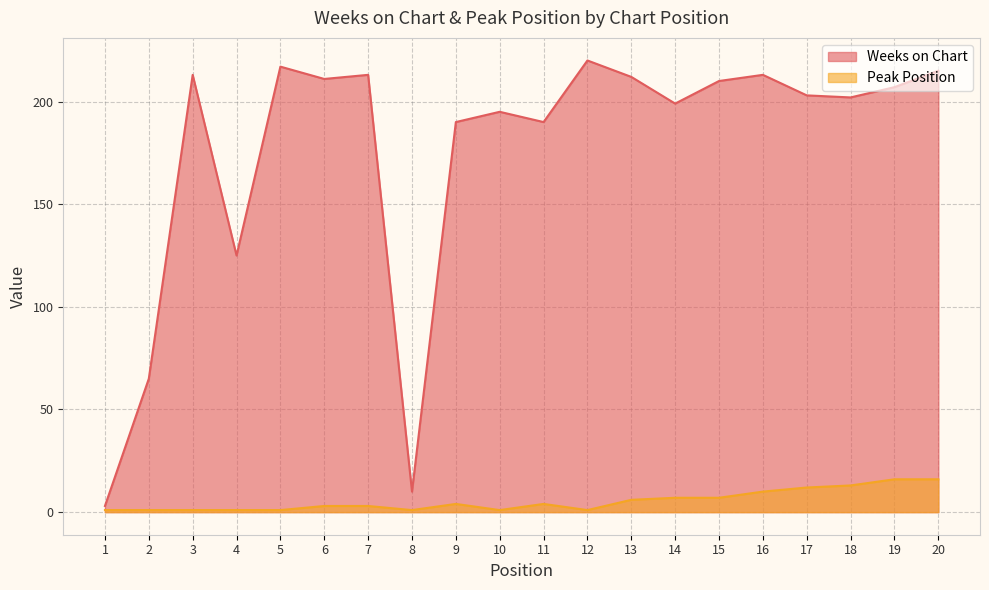

Which label corresponds to the largest value in the chart?

12